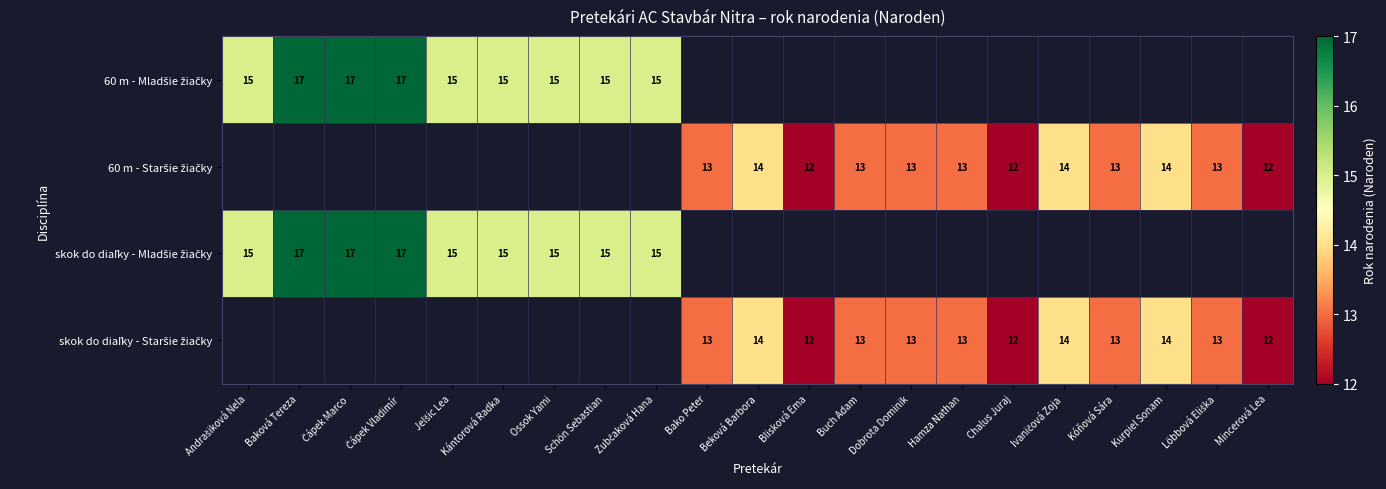

What is the approximate value of skok do diaľky - Staršie žiačky at Beková Barbora?

14.0